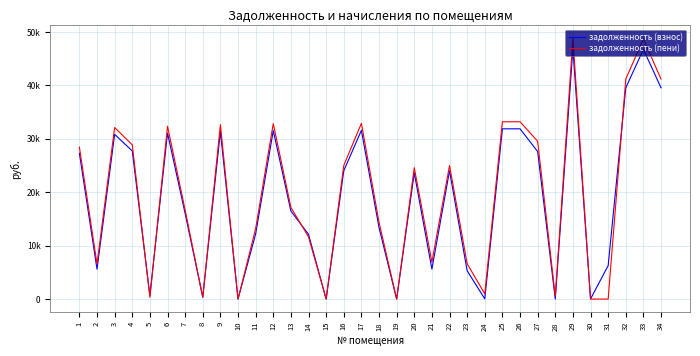

True or false: задолженность (пени) and задолженность (взнос) intersect in this chart.

True